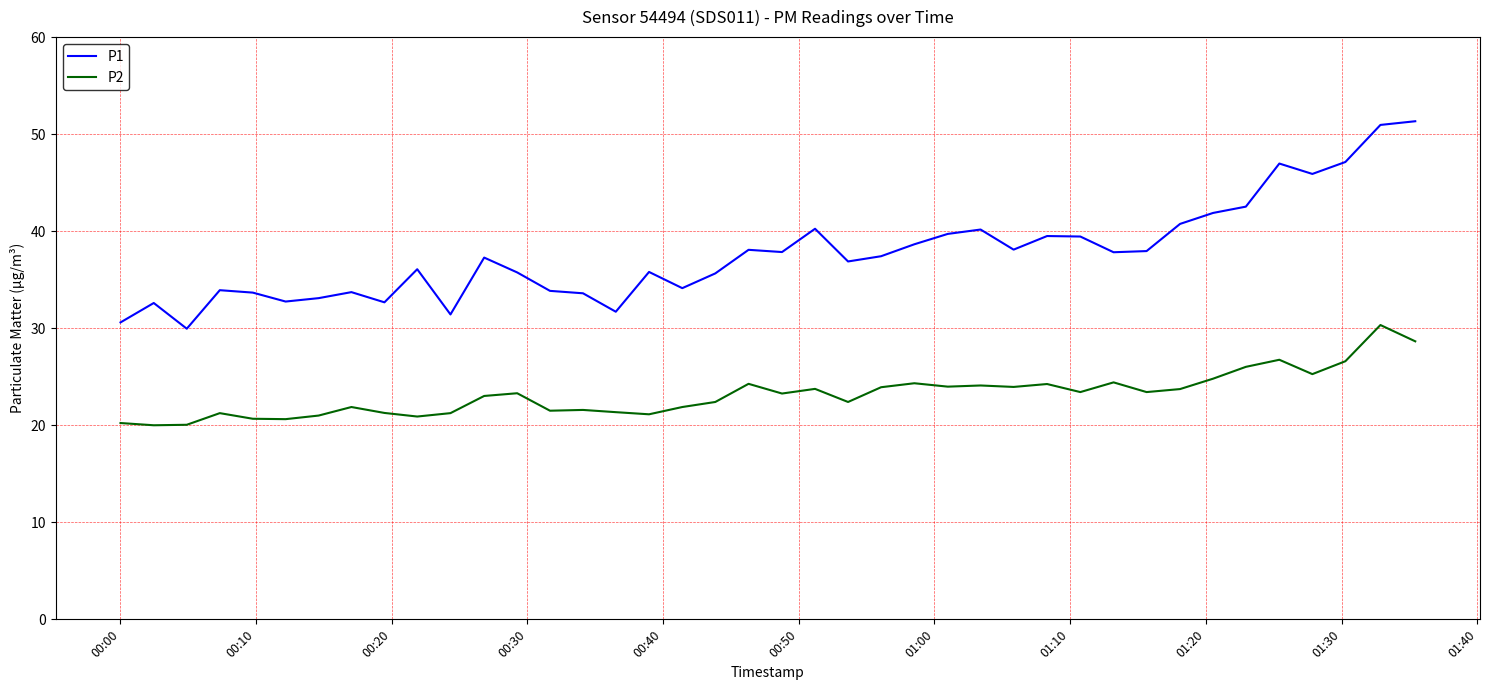

Rank the series by their average value, from lowest to highest.

P2, P1